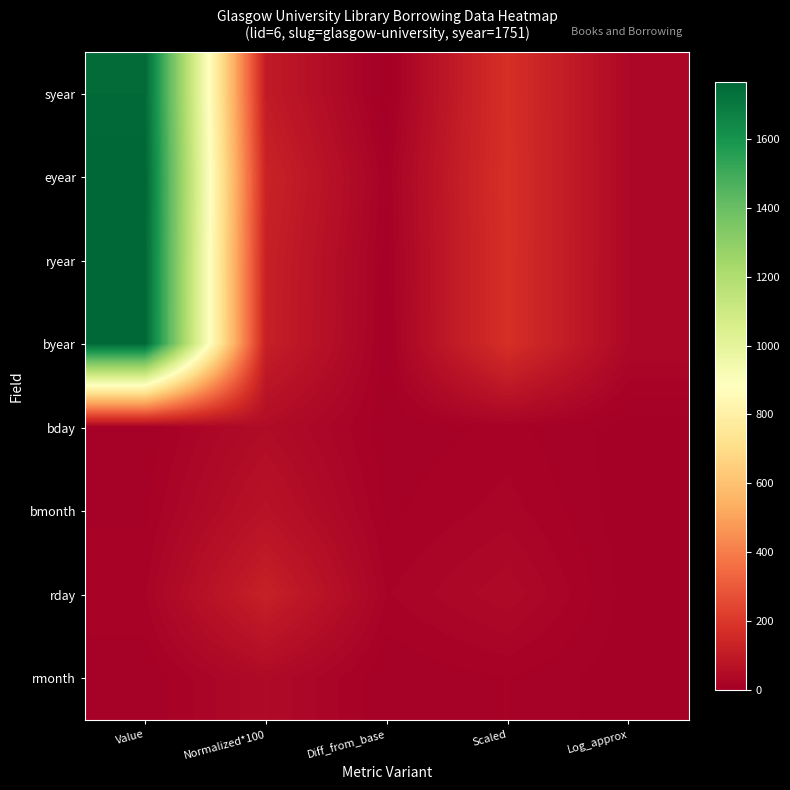

Reading right to left, transcribe all the data shown in this chart.

syear: Log_approx=34.0	Scaled=175.1	Diff_from_base=0.0	Normalized*100=102.0	Value=1751.0
eyear: Log_approx=34.0	Scaled=176.5	Diff_from_base=14.0	Normalized*100=130.0	Value=1765.0
ryear: Log_approx=34.0	Scaled=176.0	Diff_from_base=9.0	Normalized*100=120.0	Value=1760.0
byear: Log_approx=34.0	Scaled=175.9	Diff_from_base=8.0	Normalized*100=118.0	Value=1759.0
bday: Log_approx=3.0	Scaled=16.0	Diff_from_base=8.0	Normalized*100=48.0	Value=8.0
bmonth: Log_approx=2.0	Scaled=24.0	Diff_from_base=12.0	Normalized*100=72.0	Value=12.0
rday: Log_approx=3.0	Scaled=40.0	Diff_from_base=20.0	Normalized*100=120.0	Value=20.0
rmonth: Log_approx=2.0	Scaled=14.0	Diff_from_base=7.0	Normalized*100=42.0	Value=7.0